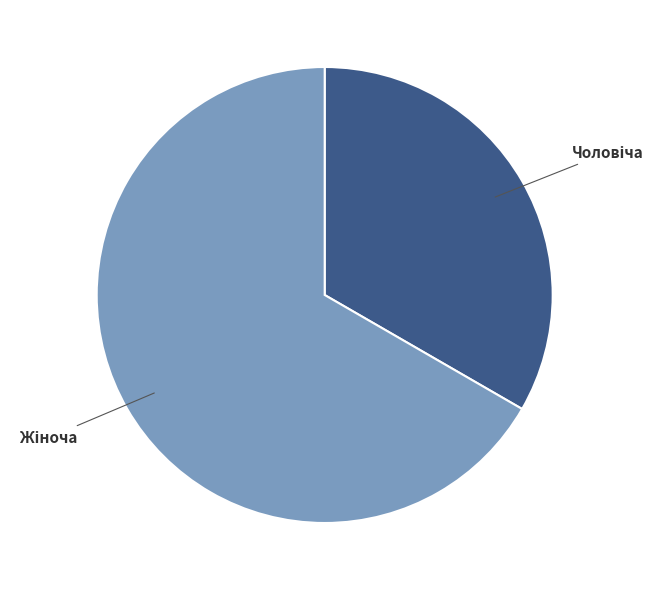

Does any single category account for the majority?

Yes